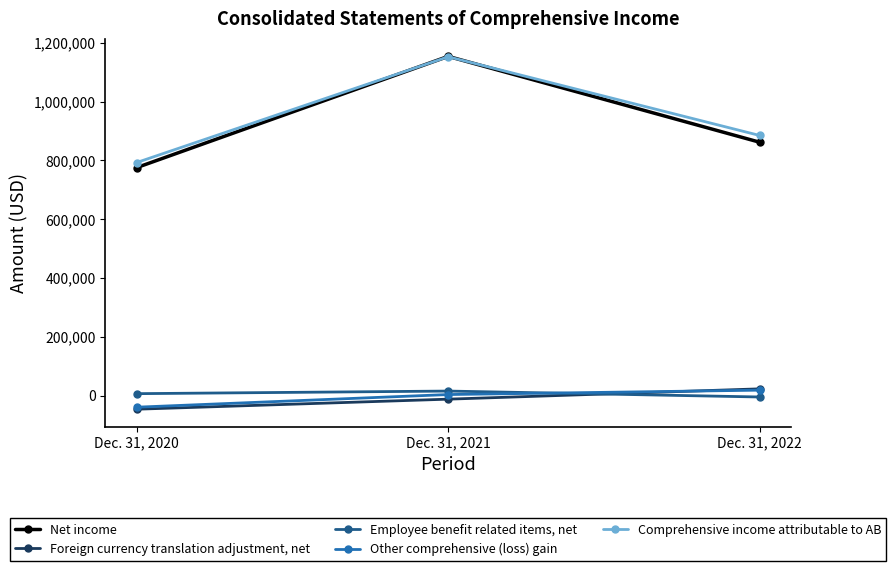

Which series has the largest total across all categories?

Comprehensive income attributable to AB